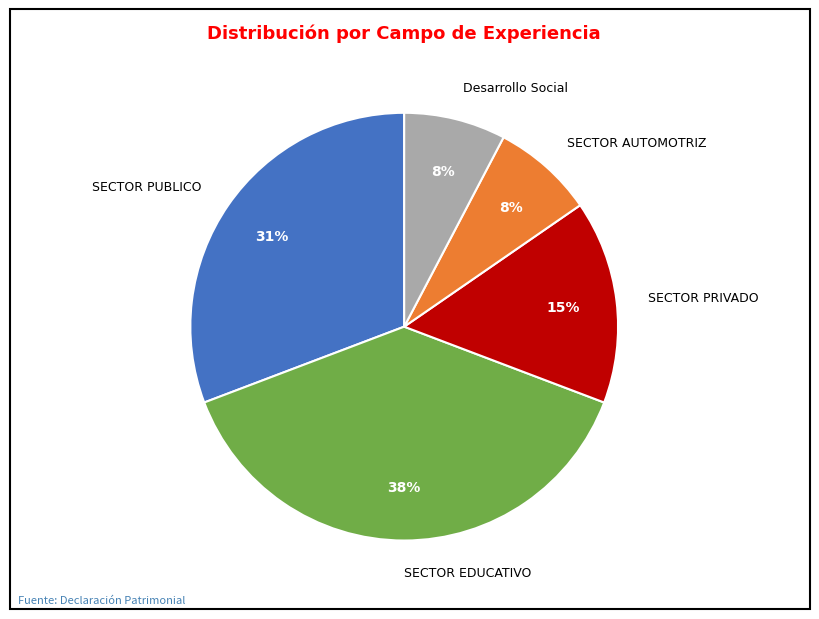

What is the largest slice in the pie chart?

SECTOR EDUCATIVO